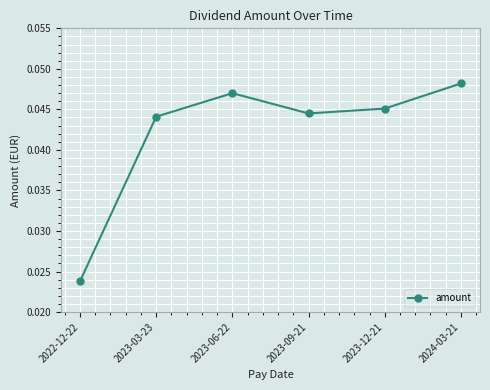

What is the label of the 4th point from the right?

2023-06-22